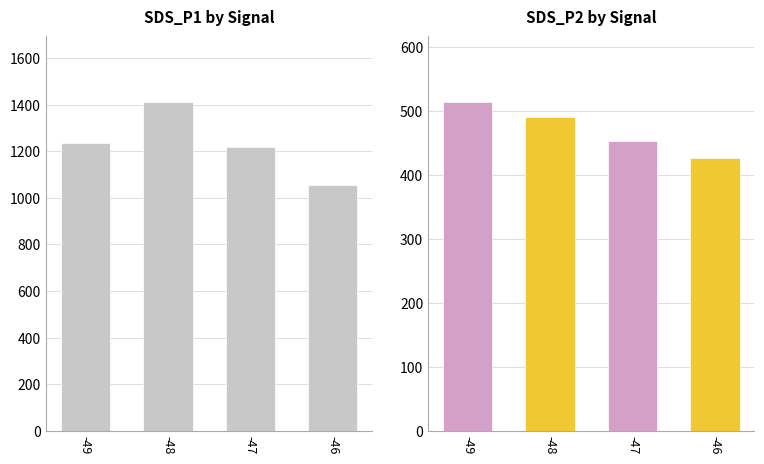

How many distinct data groups are displayed?

2